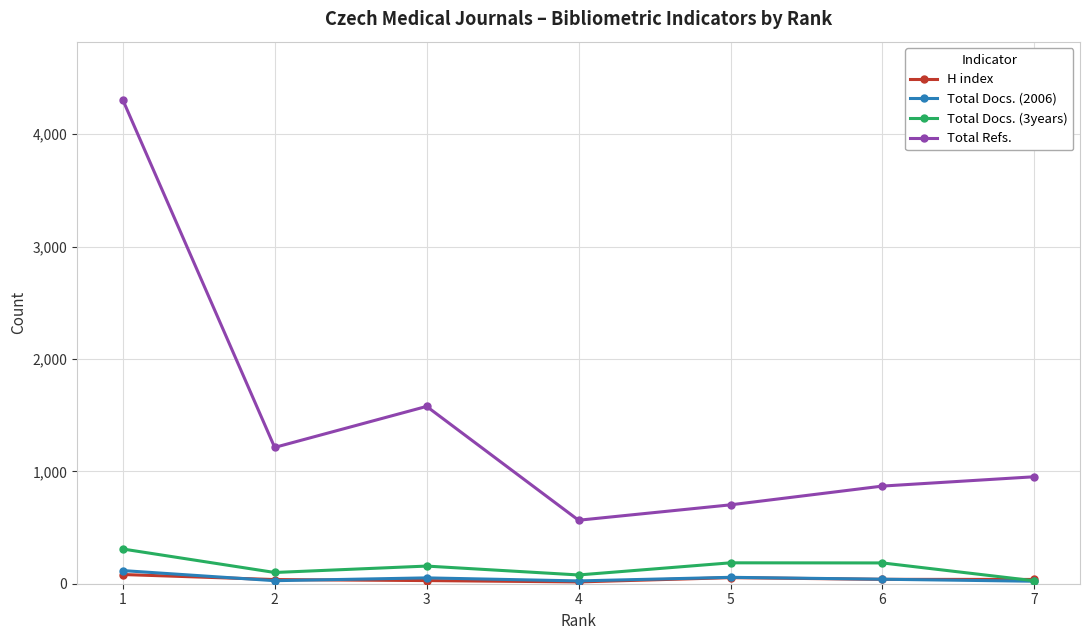

How many data points in H index are less than 38?

3